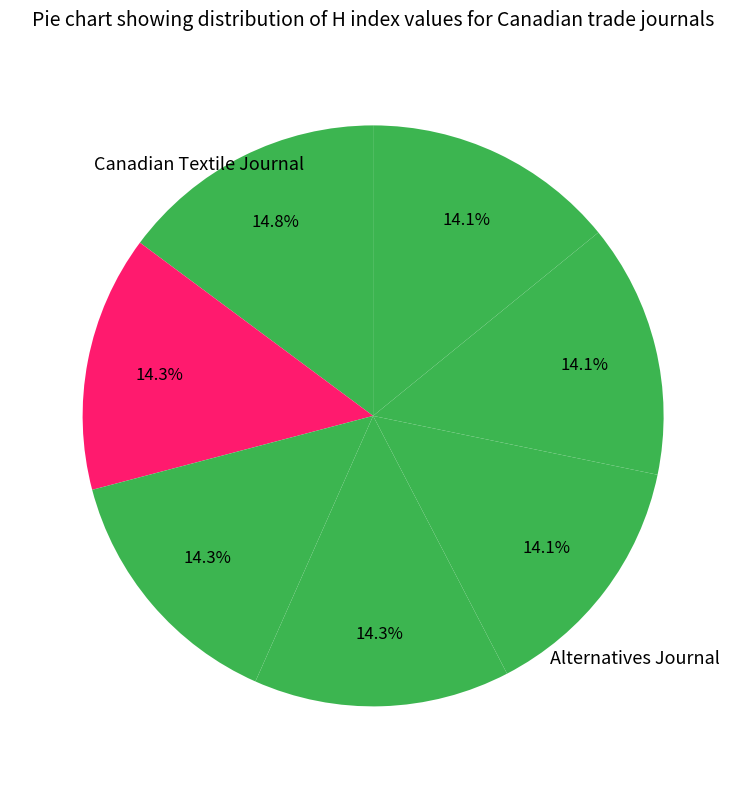

Count the number of slices in the pie.

7